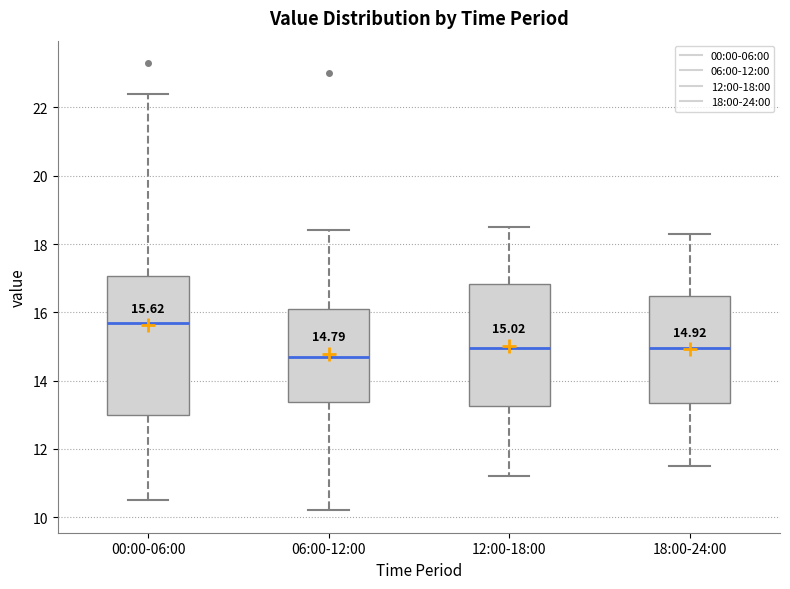

Comparing the boxes themselves (not the whiskers), which one is the tallest?

00:00-06:00